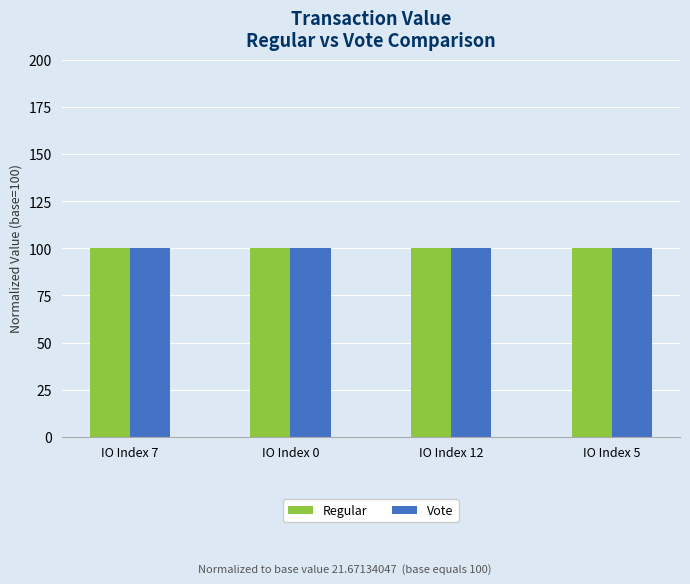

Count the number of data series in this chart.

2